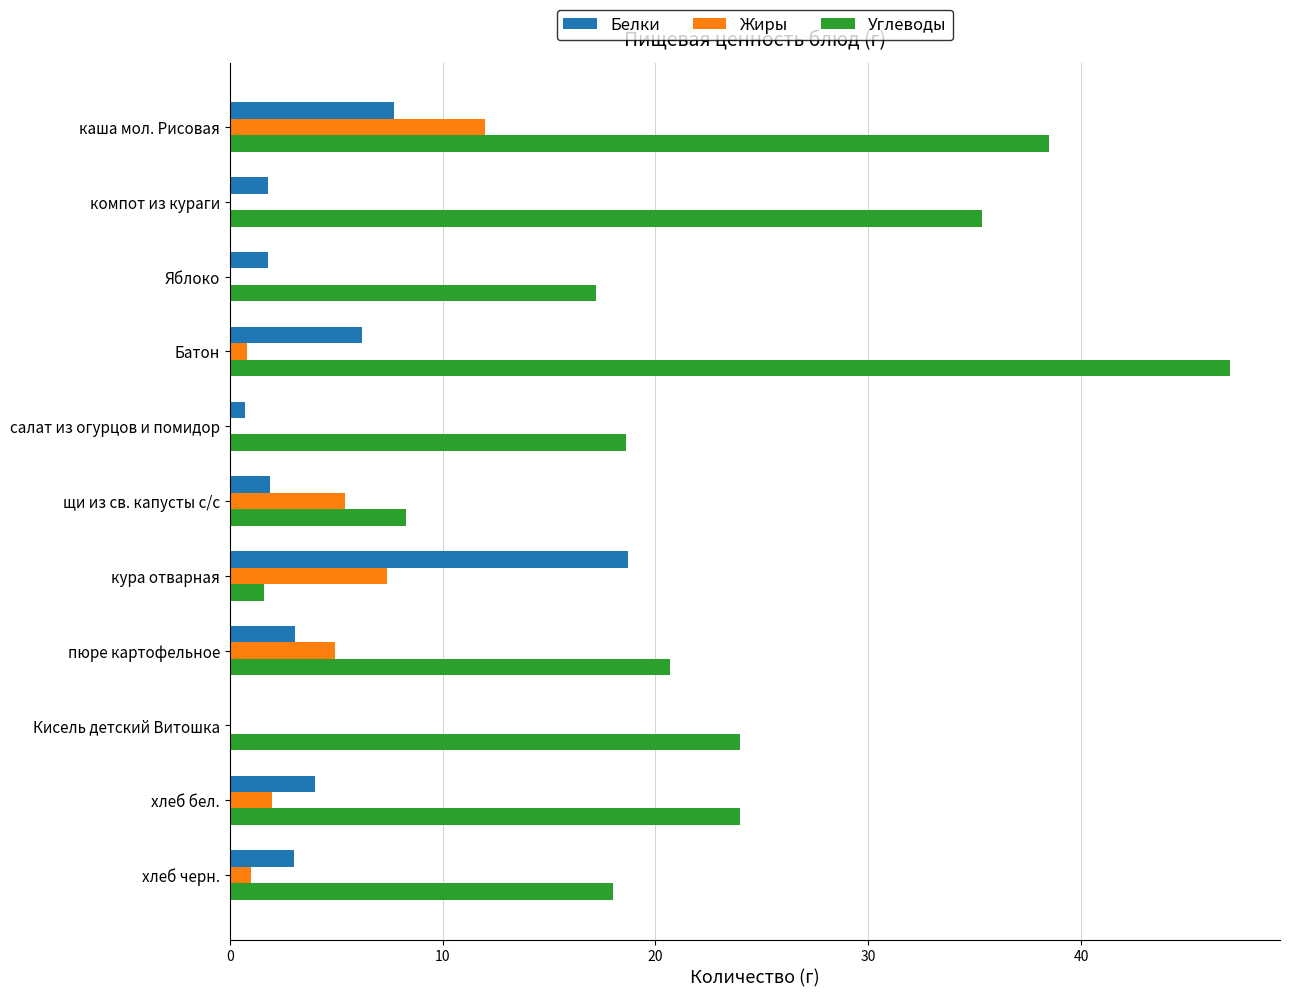

What is the sum of the Белки values at каша мол. Рисовая and компот из кураги?

9.5